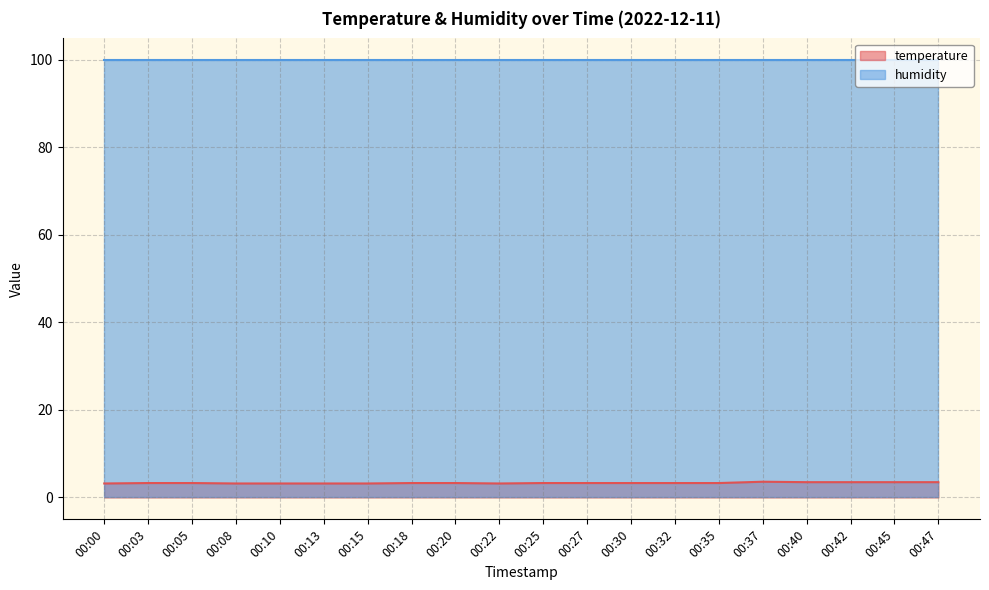

How many points are lower than both their immediate neighbors (excluding endpoints)?

1